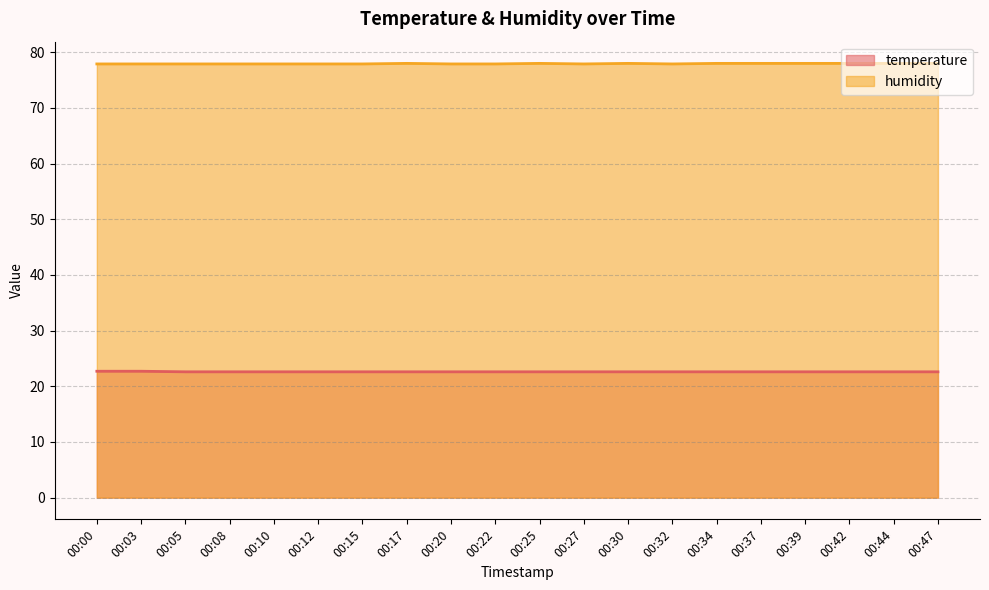

Does the chart have visible grid lines?

Yes